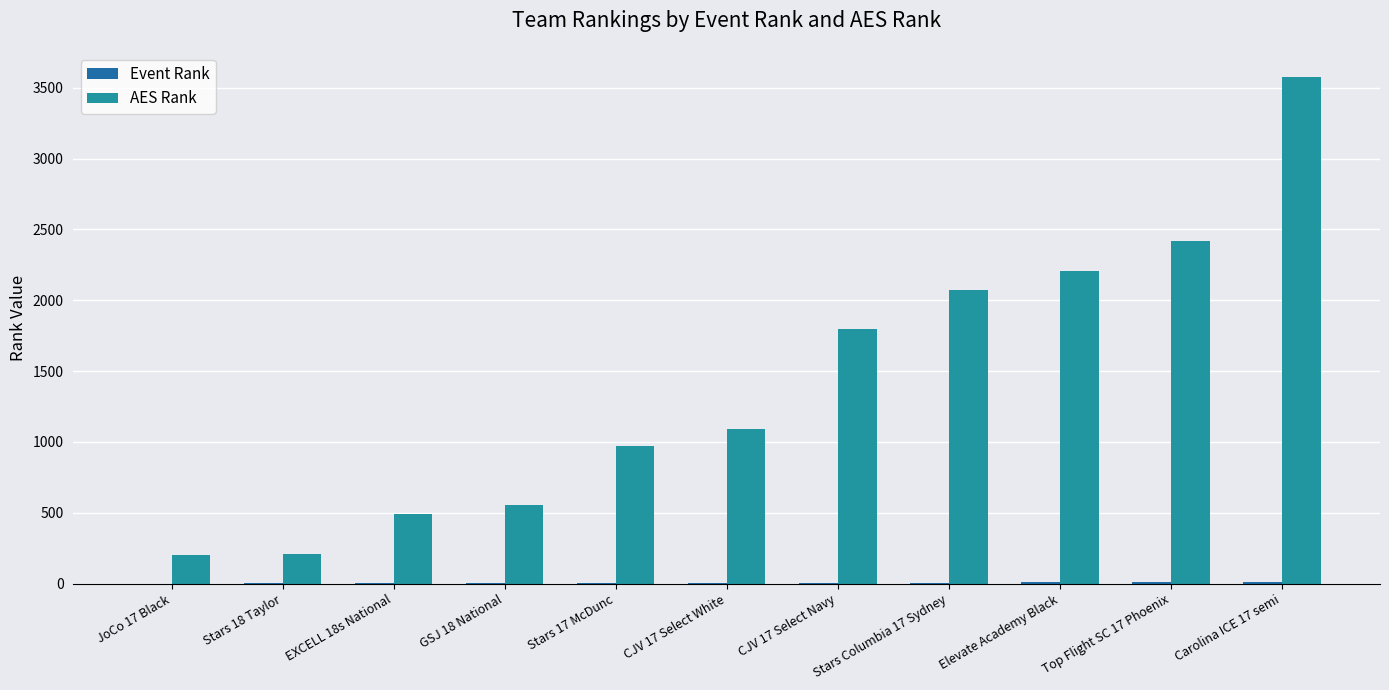

Which series changed the most between Stars 18 Taylor and GSJ 18 National?

AES Rank